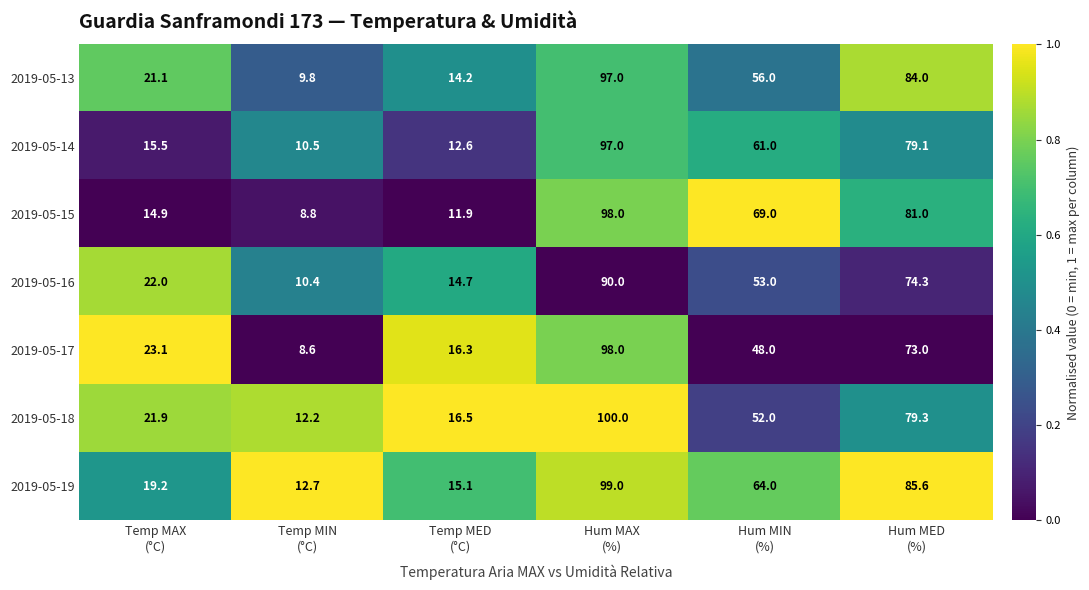

What is the difference between the second highest and second lowest values in the 2019-05-15 series?

69.1